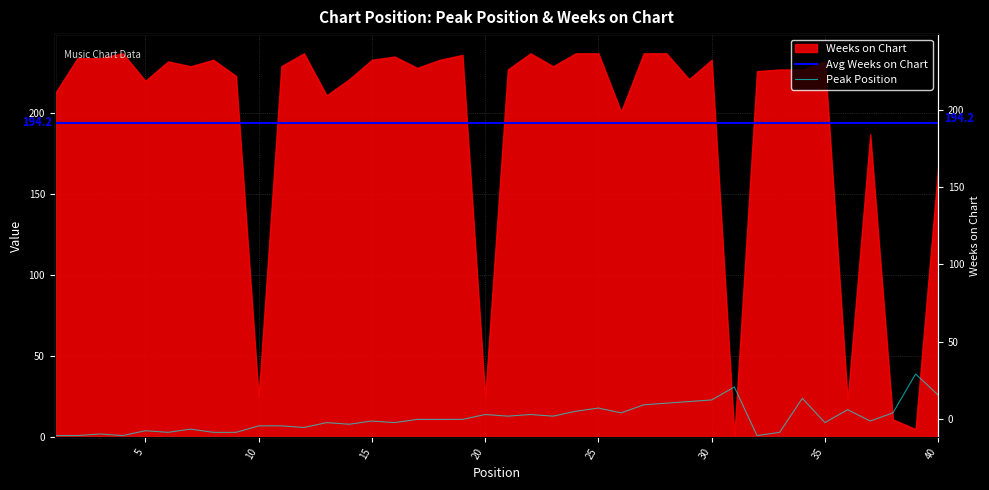

Approximately how many times larger is the value at 5 compared to 13?

0.4